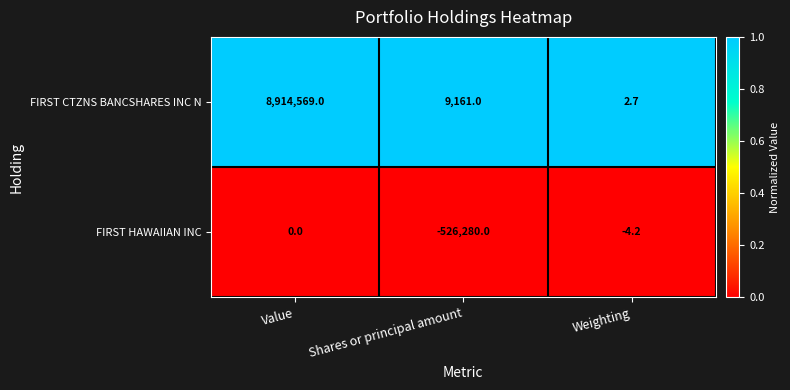

Read the FIRST CTZNS BANCSHARES INC N value at Weighting.

2.7